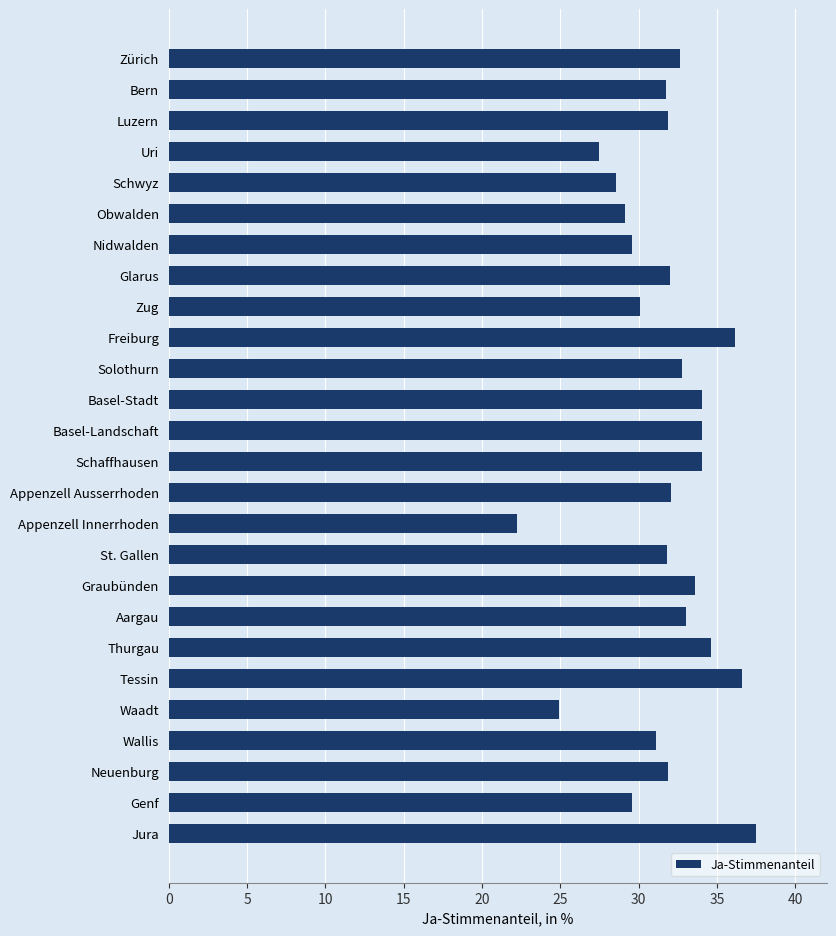

True or false: the data shows 31.1 at Wallis.

True